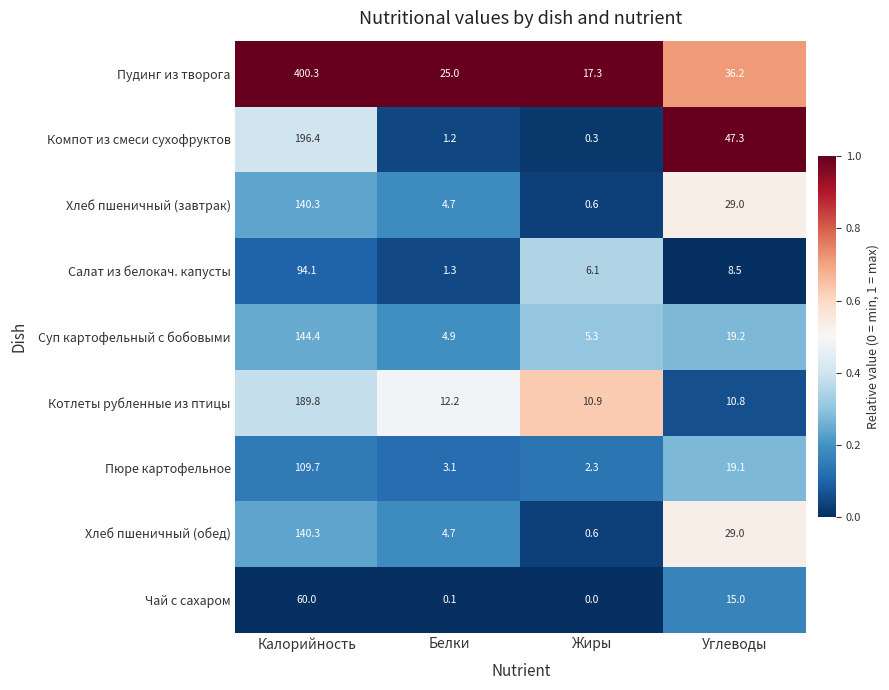

What is the difference between the highest and lowest values at Жиры?

17.3